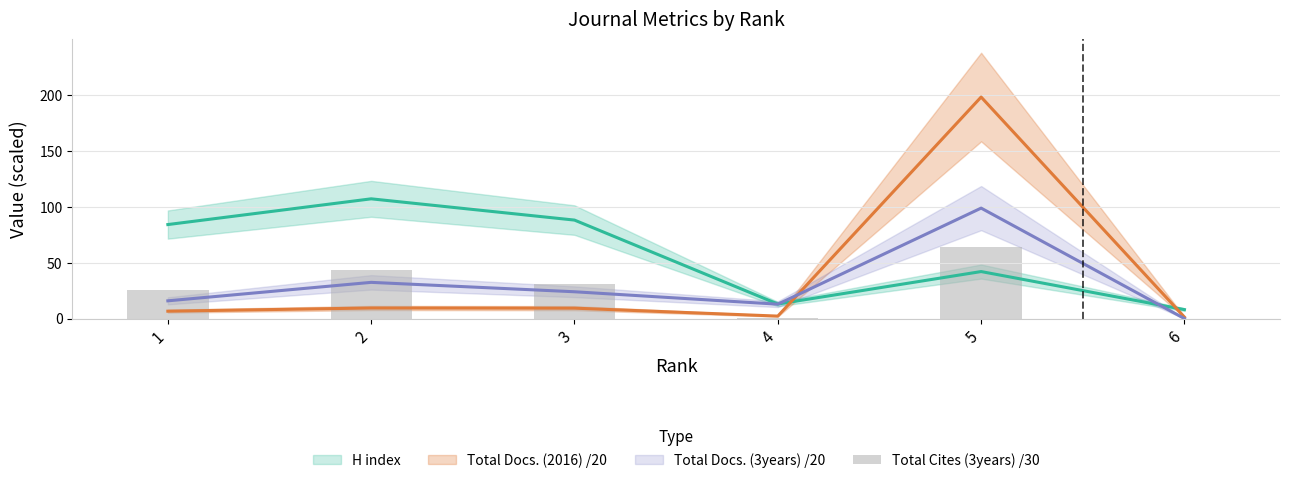

Which has a higher value, 3 or 1?

3